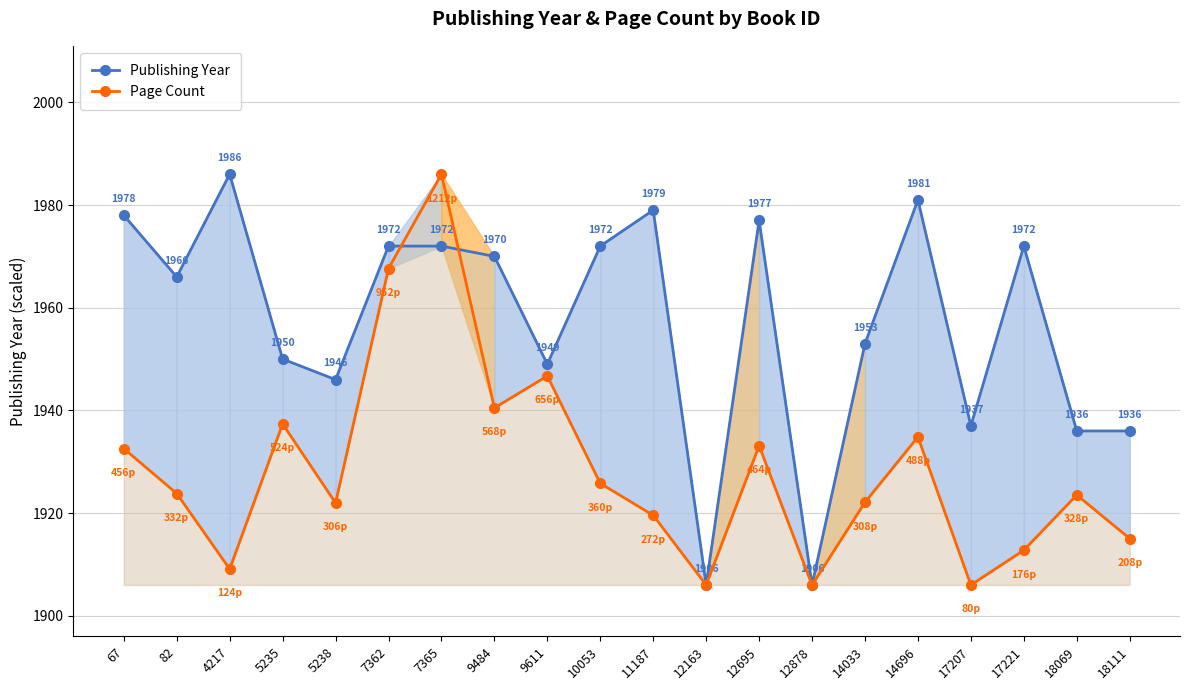

Where does the Page Count series first go above 1923?

67